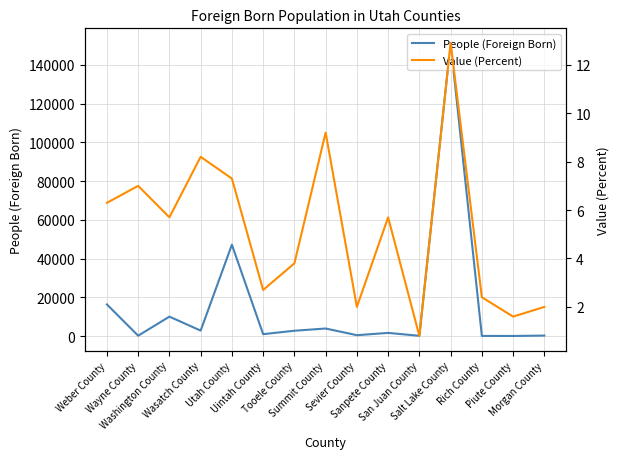

Which series has the largest total across all categories?

People (Foreign Born)